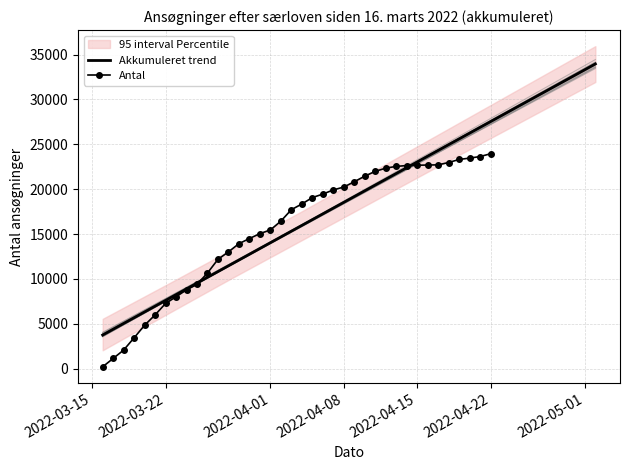

What is the difference between the maximum and minimum values?

23741